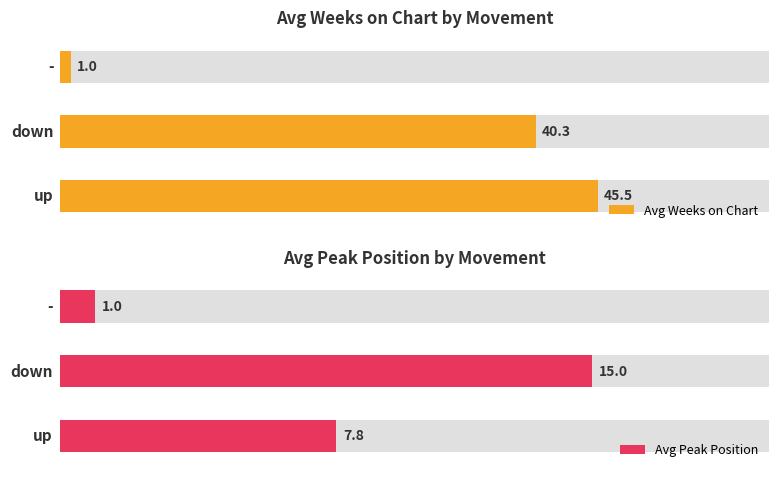

At -, list the series in order from largest to smallest.

Average Weeks on Chart, Average Peak Position